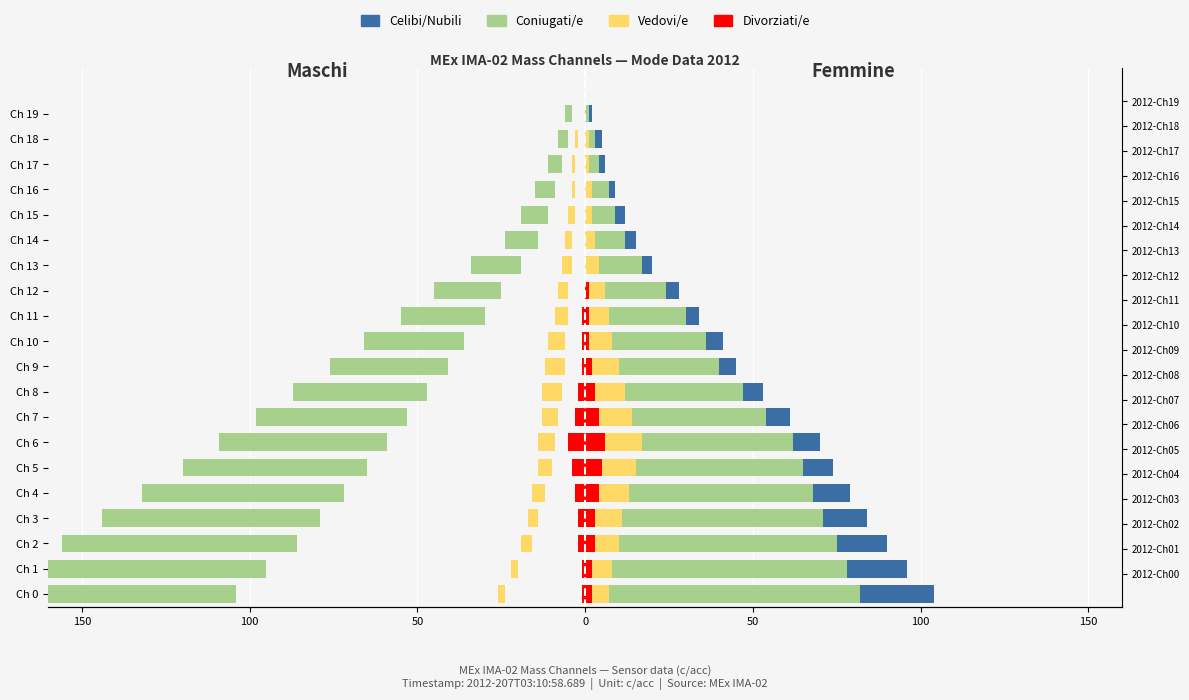

What is the value of the Divorziati/e bar at the 1st from the left?

-1